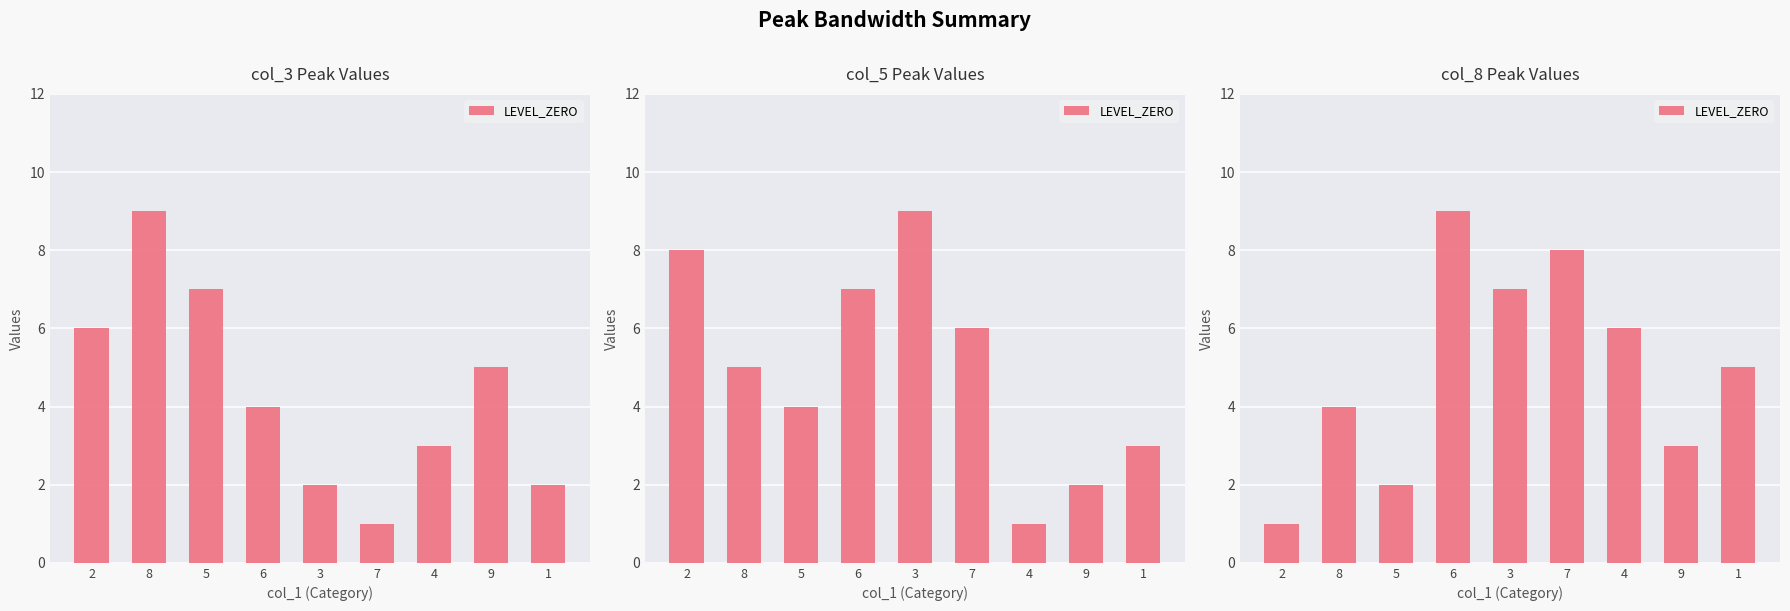

Reading right to left, what are all the values shown in this chart?

5	3	6	8	7	9	2	4	1